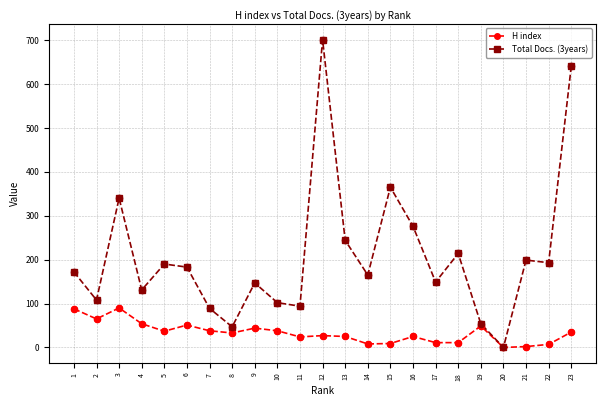

Which series has the largest range (max minus min)?

Total Docs. (3years)